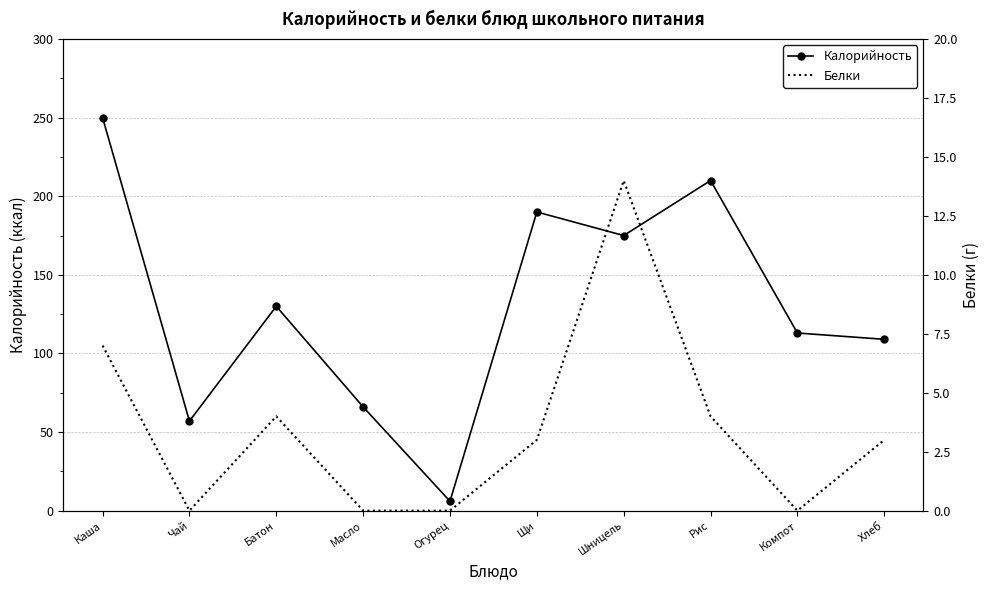

What is the approximate value of Калорийность at Хлеб, to the nearest 10?

110